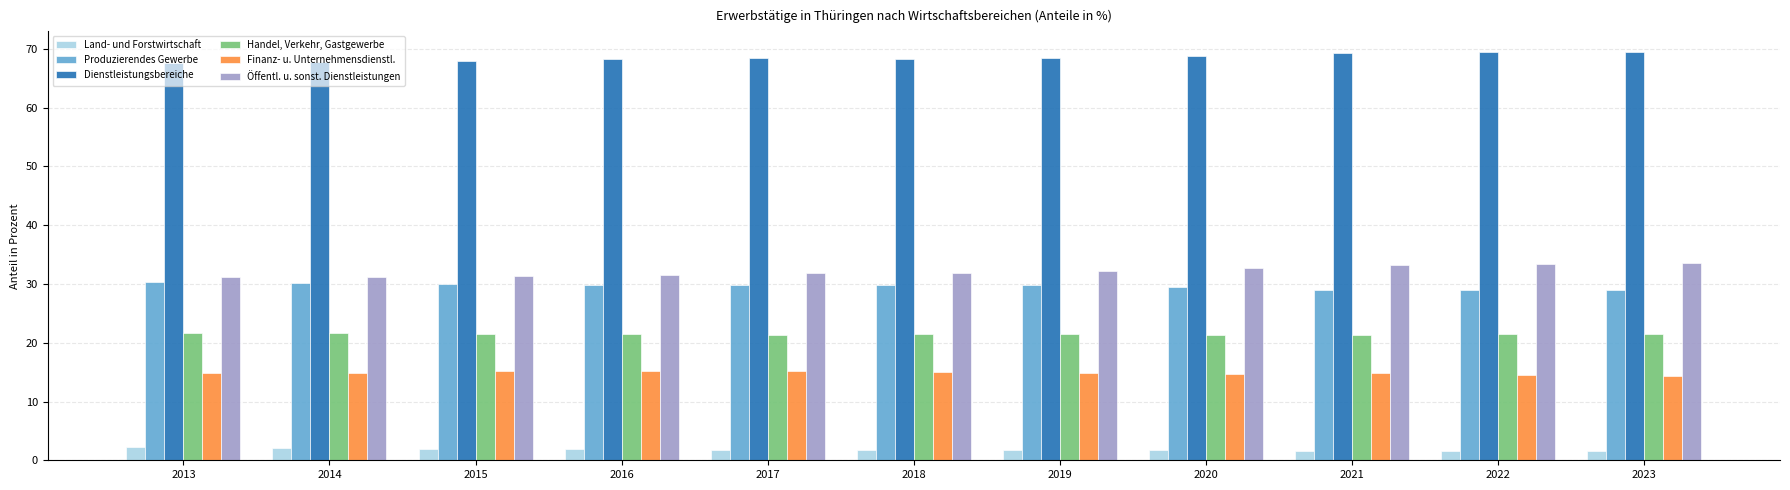

What is the spread (max minus min) of values at 2014?

65.6